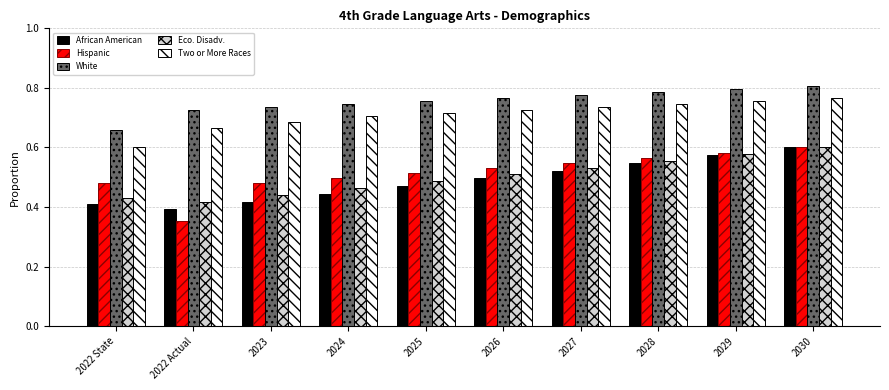

How many African American values are between 0 and 1?

10